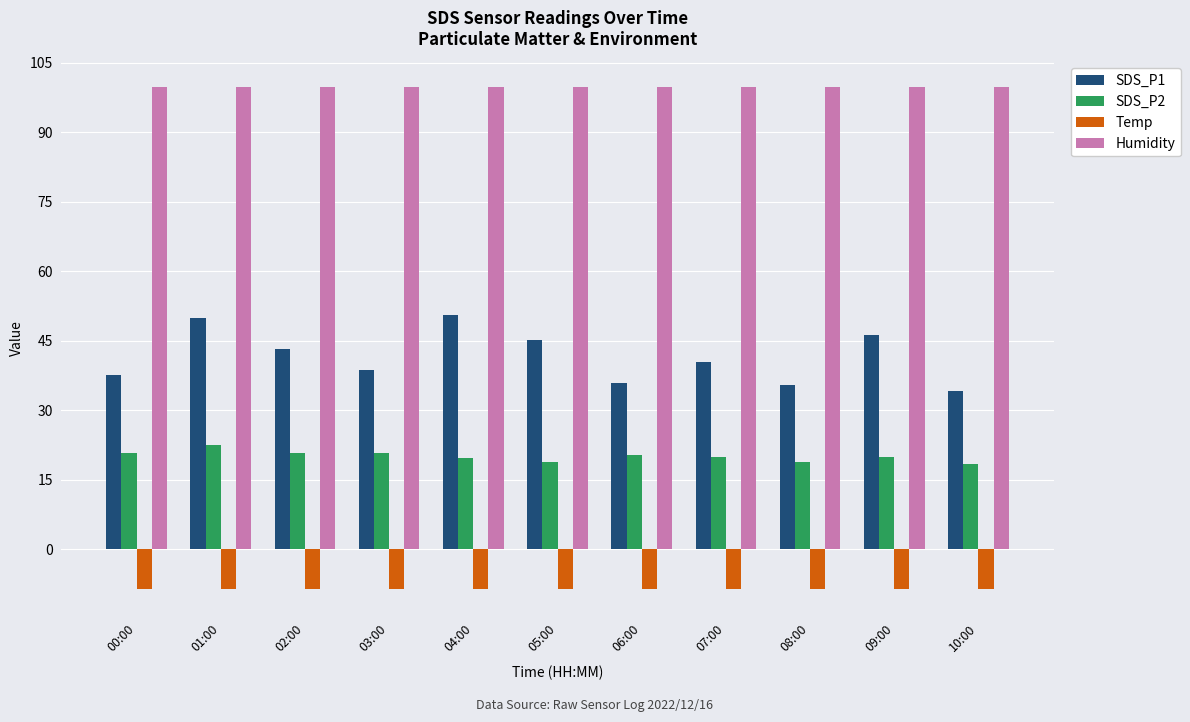

What is the total value across all series at 10:00?

143.8